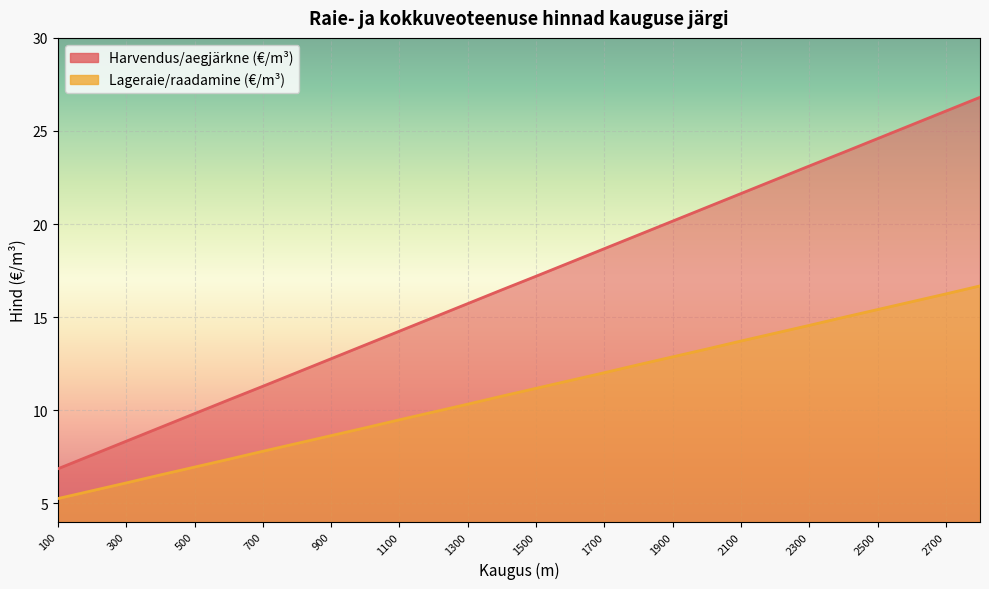

Reading right to left, list all the values displayed in this chart.

Harvendus/aegjärkne (€/m³): 2800=26.8	2700=26.1	2600=25.3	2500=24.6	2400=23.9	2300=23.1	2200=22.4	2100=21.6	2000=20.9	1900=20.2	1800=19.4	1700=18.7	1600=17.9	1500=17.2	1400=16.5	1300=15.7	1200=15.0	1100=14.2	1000=13.5	900=12.8	800=12.0	700=11.3	600=10.6	500=9.8	400=9.1	300=8.3	200=7.6	100=6.9
Lageraie/raadamine (€/m³): 2800=16.7	2700=16.2	2600=15.8	2500=15.4	2400=15.0	2300=14.6	2200=14.1	2100=13.7	2000=13.3	1900=12.9	1800=12.4	1700=12.0	1600=11.6	1500=11.2	1400=10.8	1300=10.3	1200=9.9	1100=9.5	1000=9.1	900=8.6	800=8.2	700=7.8	600=7.4	500=7.0	400=6.5	300=6.1	200=5.7	100=5.3